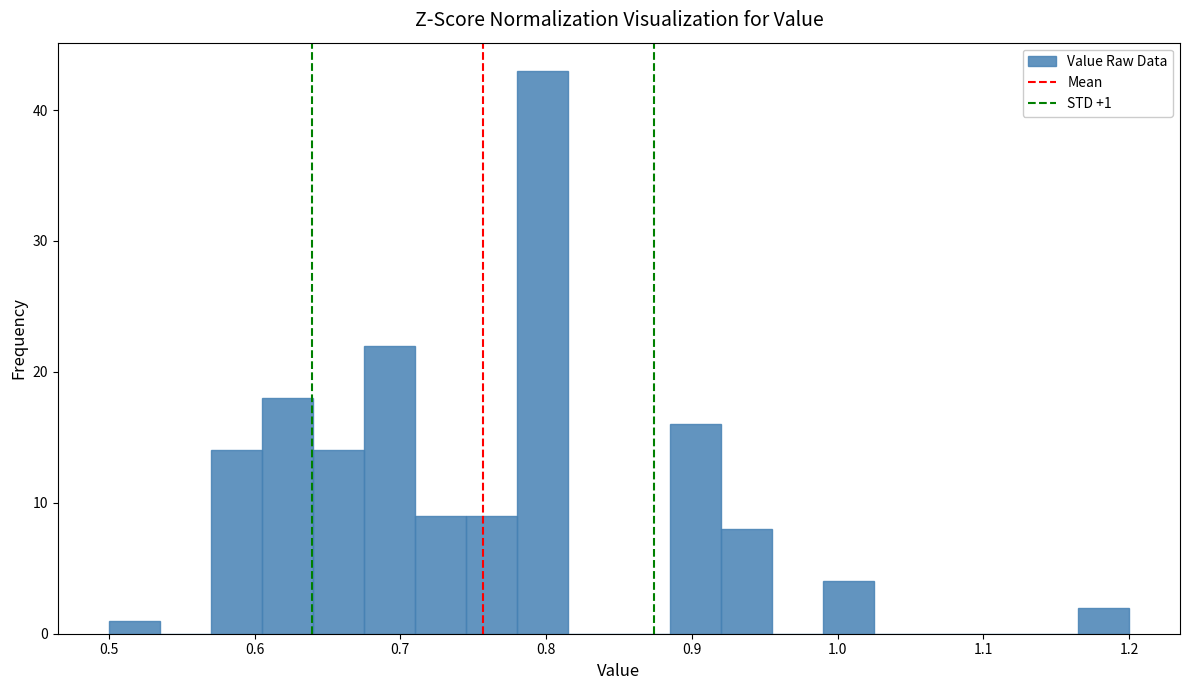

Around what value on the x-axis is the tallest bar? Give the approximate position of its centre, as read against the axis.

0.80